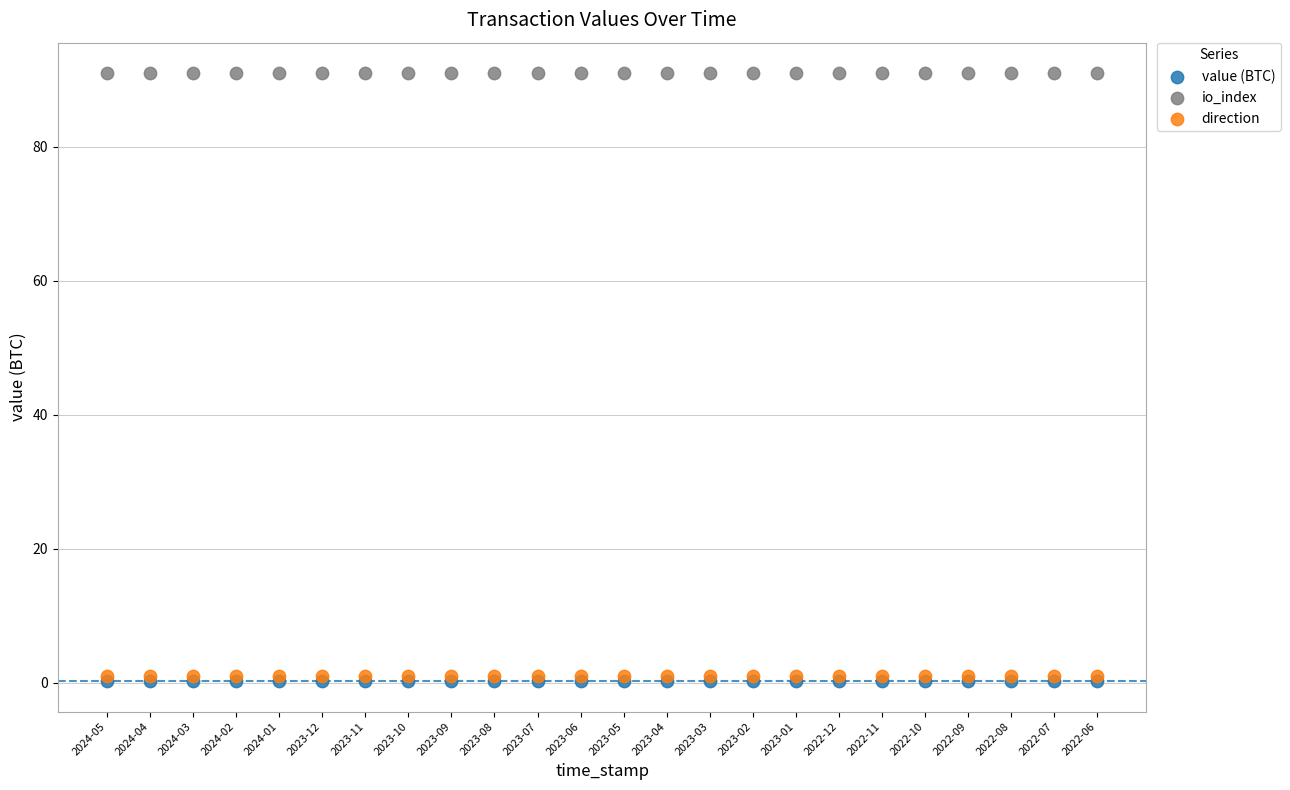

What are all the series names shown in the legend?

value (BTC), io_index, direction